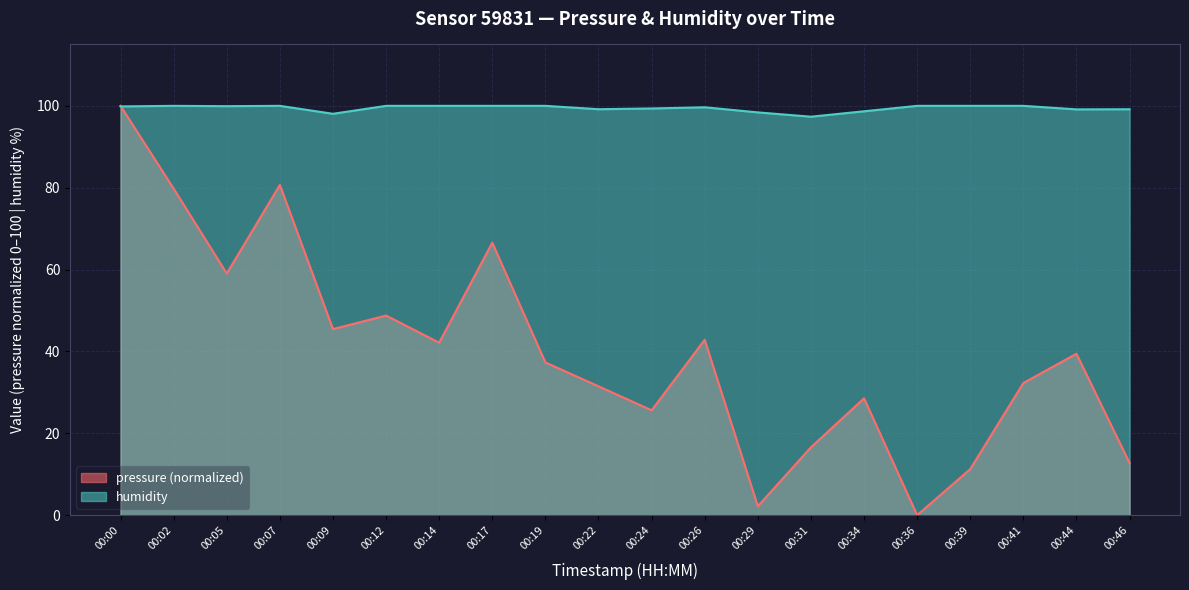

Reading right to left, transcribe all the data shown in this chart.

pressure: 12.7	39.4	32.3	11.3	0.0	28.6	16.6	2.2	42.9	25.6	31.5	37.3	66.6	42.1	48.8	45.5	80.7	59.0	79.8	100.0
humidity: 99.2	99.1	100.0	100.0	100.0	98.7	97.3	98.4	99.7	99.4	99.2	100.0	100.0	100.0	100.0	98.1	100.0	99.9	100.0	99.9